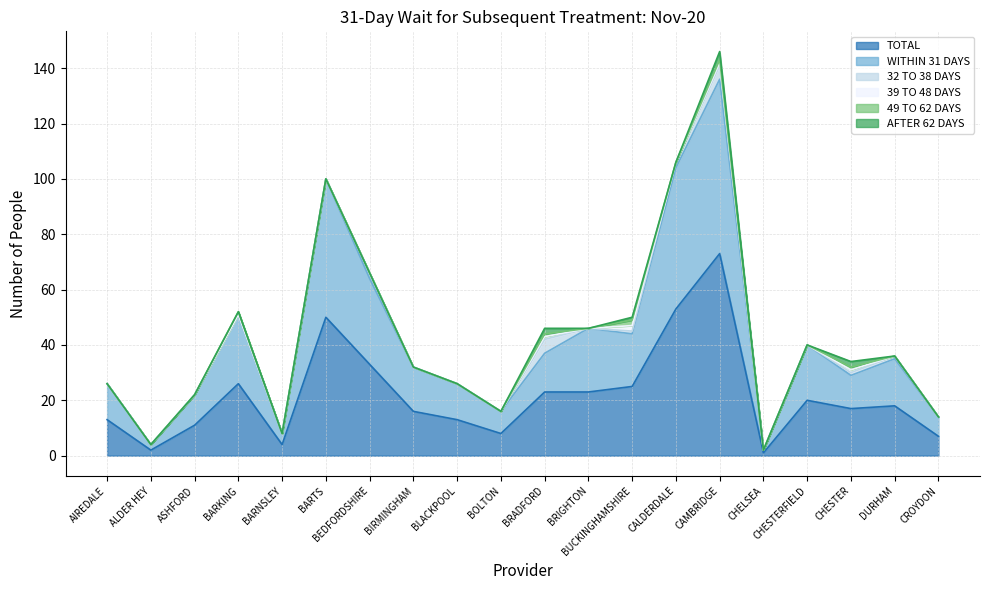

True or false: WITHIN 31 DAYS and AFTER 62 DAYS cross at least once.

False